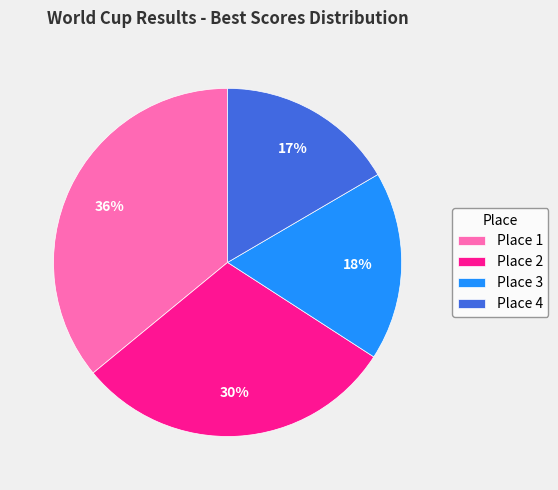

Do Place 3 and Place 1 together represent more than half of the pie?

Yes